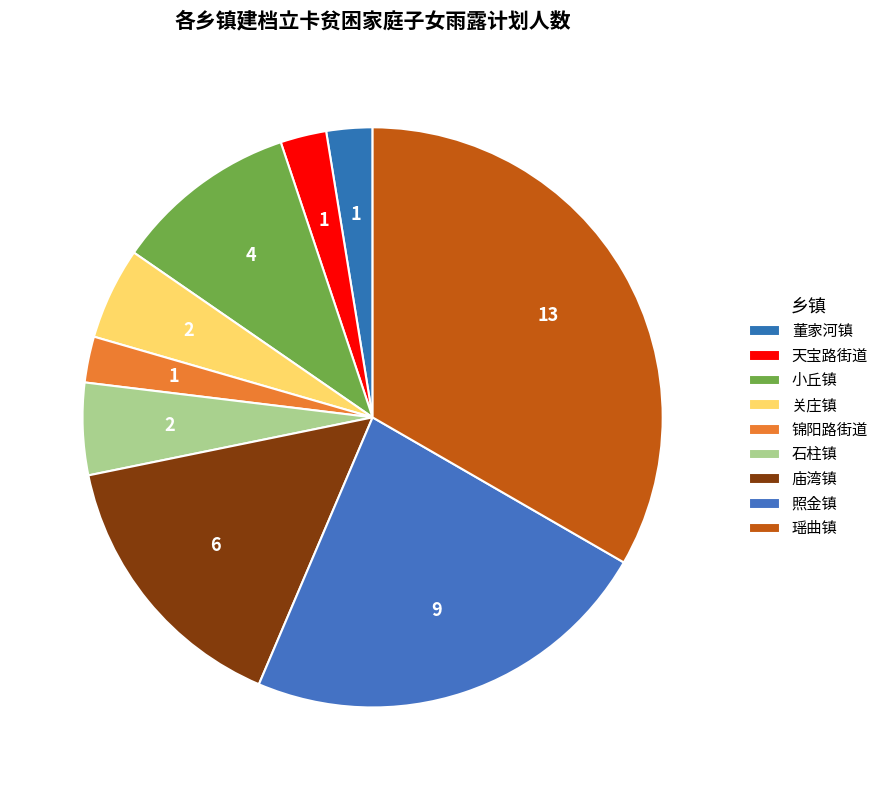

Between 庙湾镇 and 小丘镇, which is larger?

庙湾镇